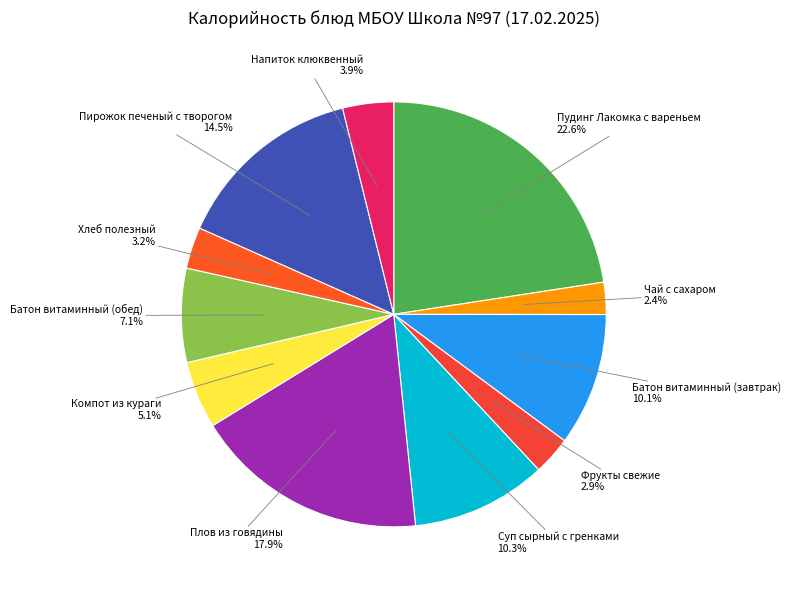

Combined, what portion of the pie is Напиток клюквенный and Батон витаминный (завтрак)?

14.0%